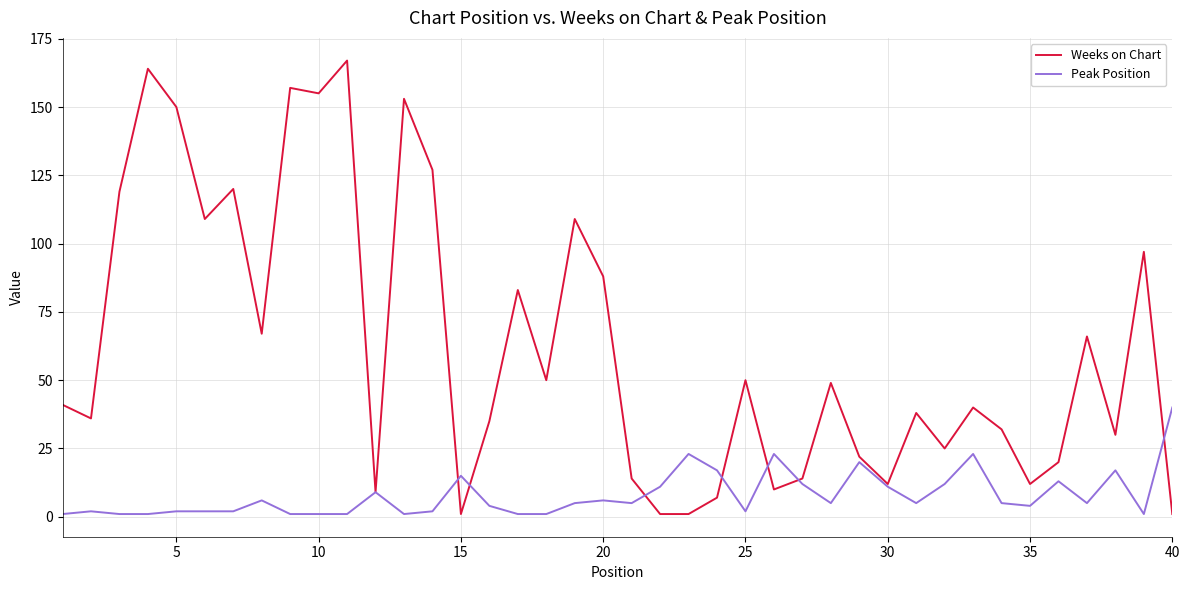

Rank the series by their maximum value, from lowest to highest.

Peak Position, Weeks on Chart